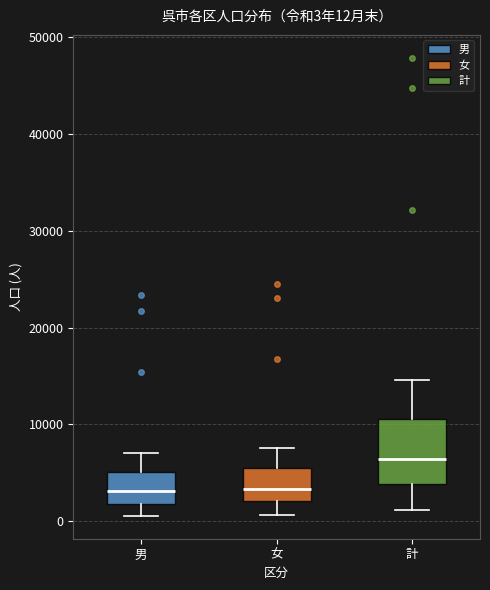

Which box is the tallest, from its lower edge to its upper edge?

計